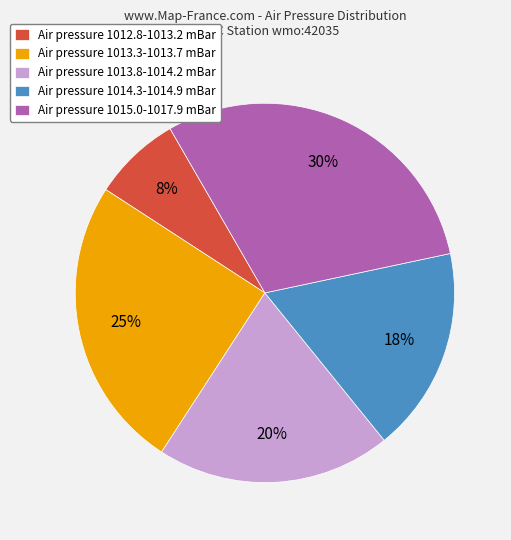

Between Air pressure 1013.3-1013.7 mBar and Air pressure 1015.0-1017.9 mBar, which is larger?

Air pressure 1015.0-1017.9 mBar